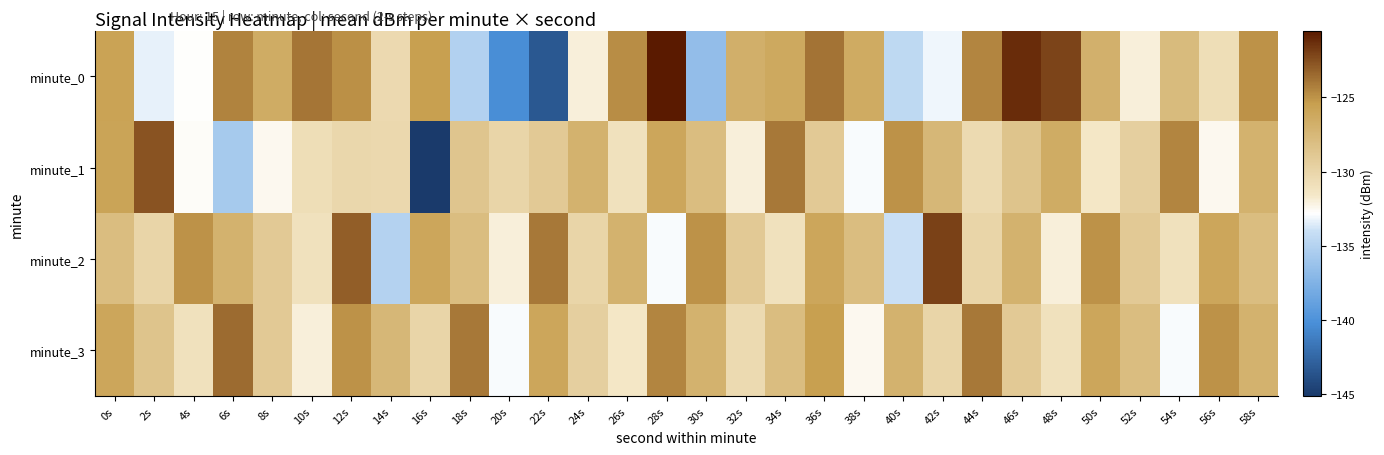

Reading left to right, extract all data points from this chart.

minute_0: 0s=-125.8	2s=-133.4	4s=-132.7	6s=-124.4	8s=-126.5	10s=-124.0	12s=-124.9	14s=-130.4	16s=-125.4	18s=-135.1	20s=-140.3	22s=-143.4	24s=-132.0	26s=-124.8	28s=-120.5	30s=-136.6	32s=-126.8	34s=-126.3	36s=-123.9	38s=-126.4	40s=-134.5	42s=-133.2	44s=-124.5	46s=-121.2	48s=-122.0	50s=-126.9	52s=-132.0	54s=-127.7	56s=-130.7	58s=-124.9
minute_1: 0s=-125.8	2s=-122.7	4s=-132.7	6s=-135.7	8s=-132.5	10s=-130.8	12s=-130.2	14s=-130.3	16s=-145.1	18s=-128.6	20s=-130.0	22s=-129.0	24s=-127.0	26s=-131.0	28s=-126.0	30s=-128.0	32s=-132.0	34s=-124.0	36s=-129.0	38s=-133.0	40s=-125.0	42s=-127.5	44s=-130.5	46s=-128.5	48s=-126.5	50s=-131.5	52s=-129.5	54s=-124.5	56s=-132.5	58s=-127.0
minute_2: 0s=-128.0	2s=-130.0	4s=-125.0	6s=-127.0	8s=-129.0	10s=-131.0	12s=-123.0	14s=-135.0	16s=-126.0	18s=-128.0	20s=-132.0	22s=-124.0	24s=-130.0	26s=-127.0	28s=-133.0	30s=-125.0	32s=-129.0	34s=-131.0	36s=-126.0	38s=-128.0	40s=-134.0	42s=-122.0	44s=-130.0	46s=-127.0	48s=-132.0	50s=-125.0	52s=-129.0	54s=-131.0	56s=-126.0	58s=-128.0
minute_3: 0s=-126.0	2s=-128.5	4s=-131.0	6s=-123.5	8s=-129.0	10s=-132.0	12s=-125.0	14s=-127.5	16s=-130.0	18s=-124.0	20s=-133.0	22s=-126.0	24s=-129.5	26s=-131.5	28s=-124.5	30s=-127.0	32s=-130.5	34s=-128.0	36s=-125.5	38s=-132.5	40s=-127.0	42s=-130.0	44s=-124.0	46s=-129.0	48s=-131.0	50s=-126.0	52s=-128.0	54s=-133.0	56s=-125.0	58s=-127.0